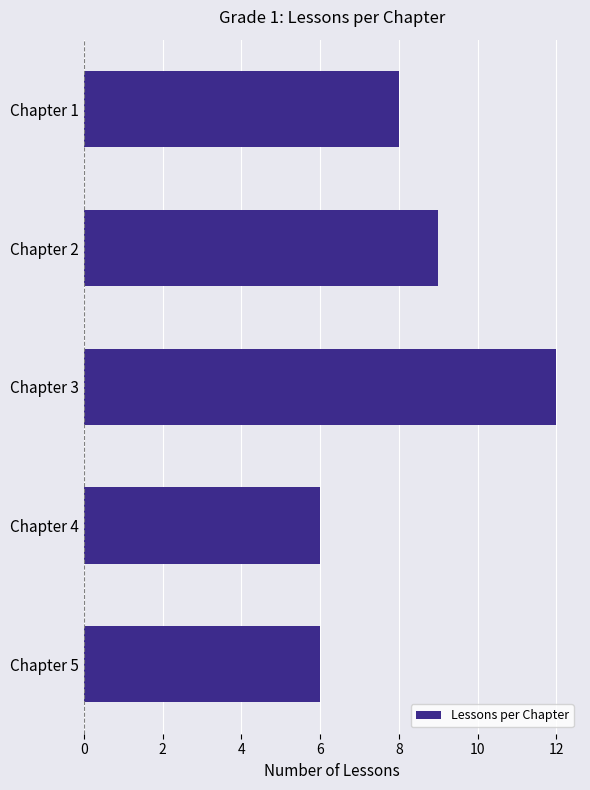

What is the value of the 5th bar from the top?

6